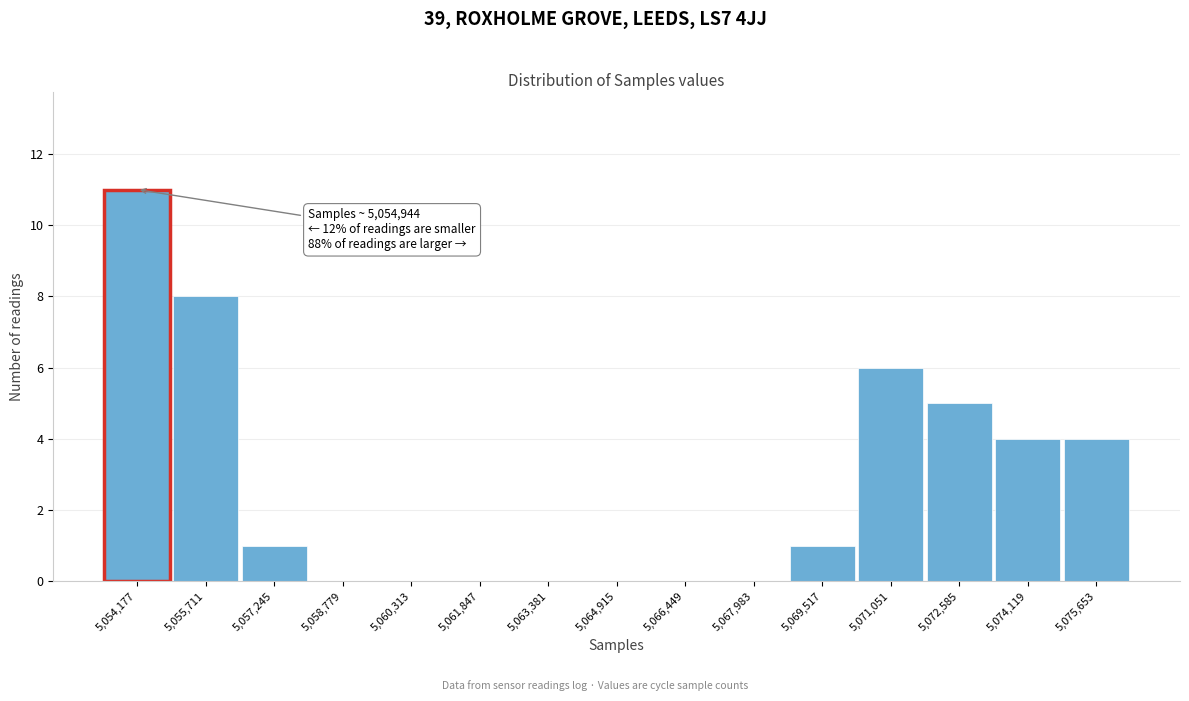

Reading left to right, extract all data points from this chart.

5,054,177=11	5,055,711=8	5,057,245=1	5,058,779=0	5,060,313=0	5,061,847=0	5,063,381=0	5,064,915=0	5,066,449=0	5,067,983=0	5,069,517=1	5,071,051=6	5,072,585=5	5,074,119=4	5,075,653=4